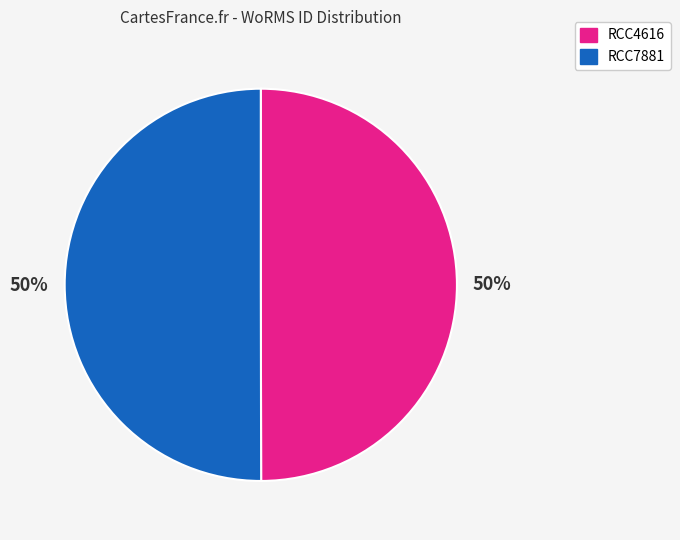

Do RCC7881 and RCC4616 together represent more than half of the pie?

Yes